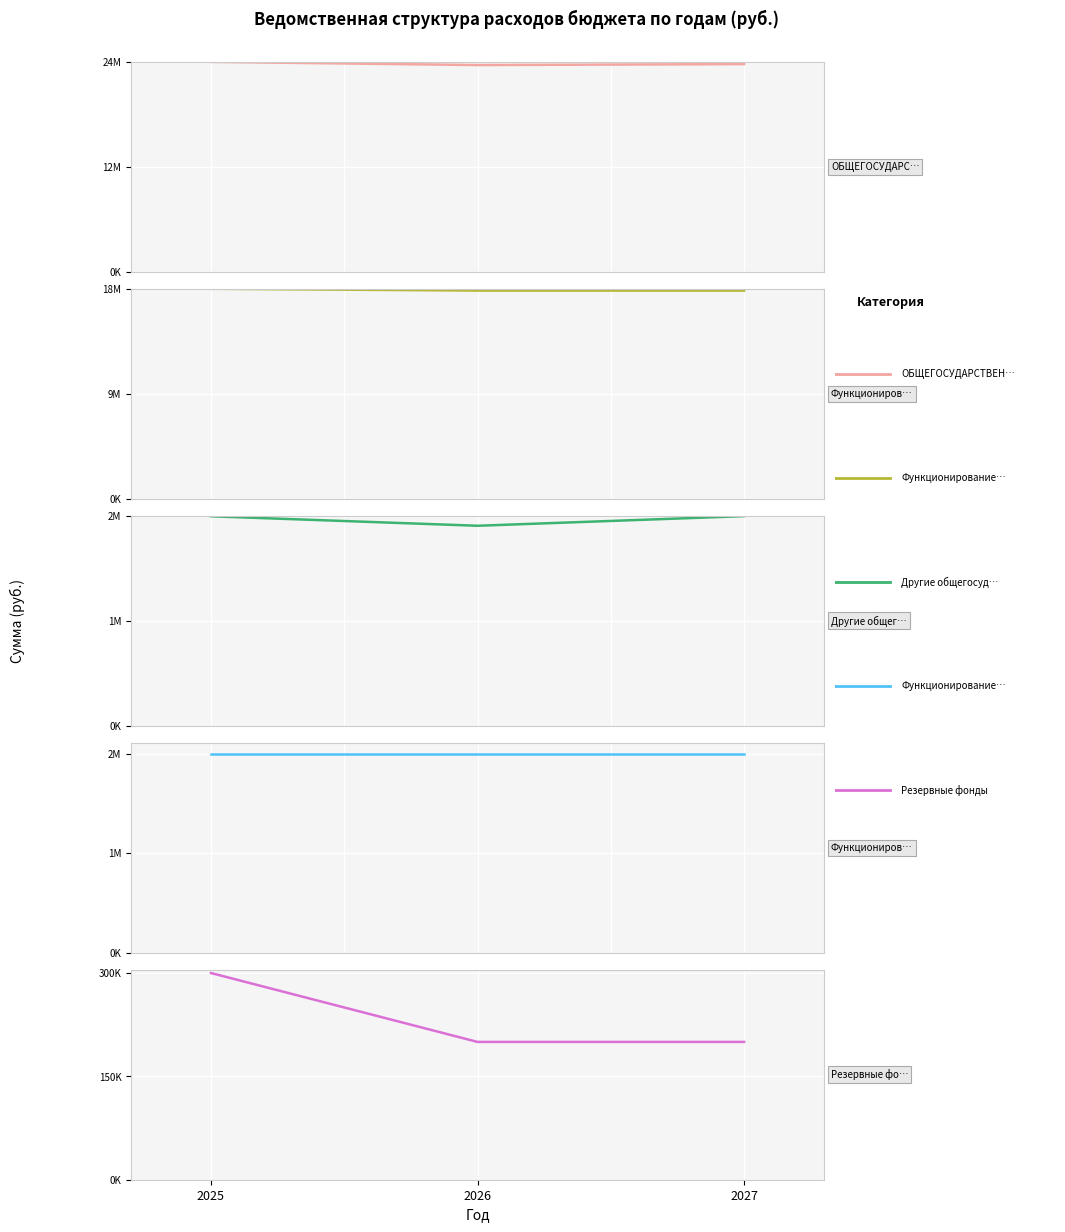

Which series has the largest range (max minus min)?

ОБЩЕГОСУДАРСТВЕННЫЕ ВОПРОСЫ